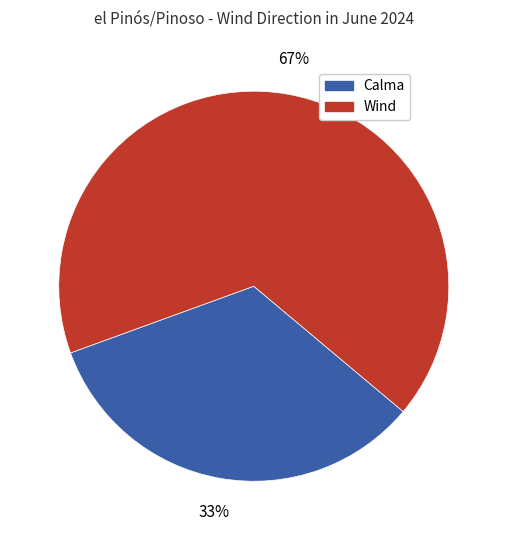

Is there any slice that represents more than half of the pie?

Yes